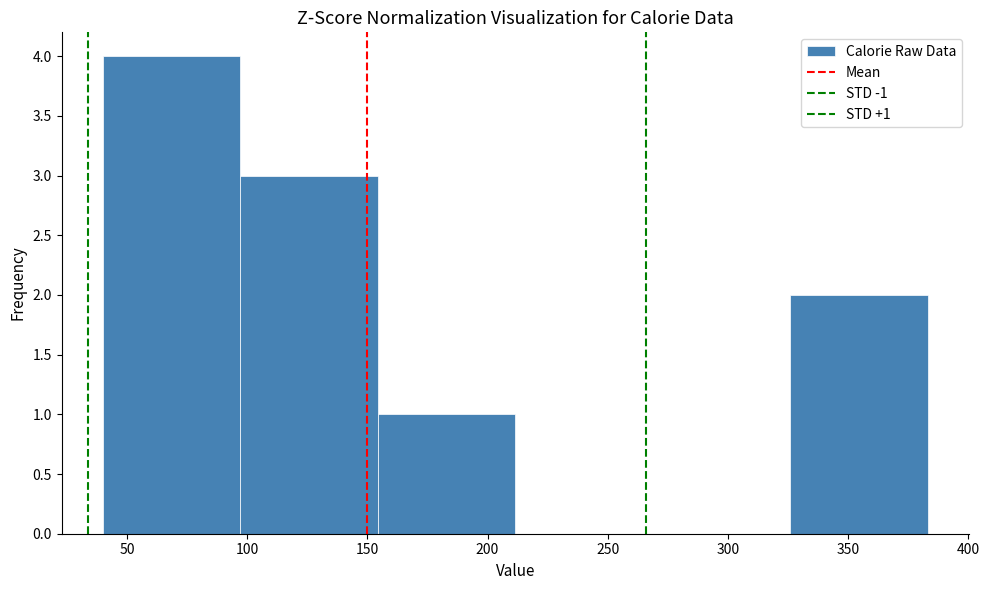

Over which range of the x-axis is the bar tallest?

40 to 95